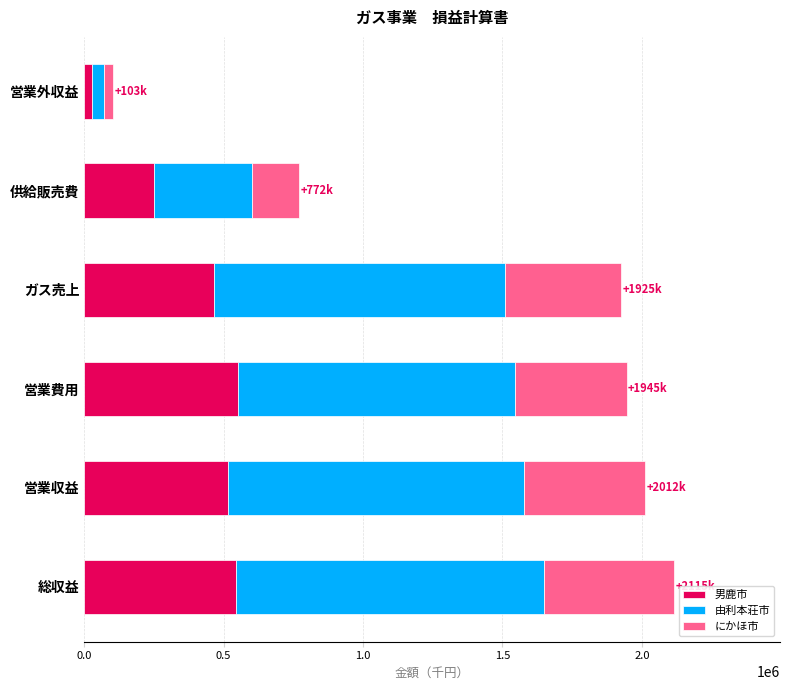

Is it true that 男鹿市 equals 279818 at ガス売上?

False